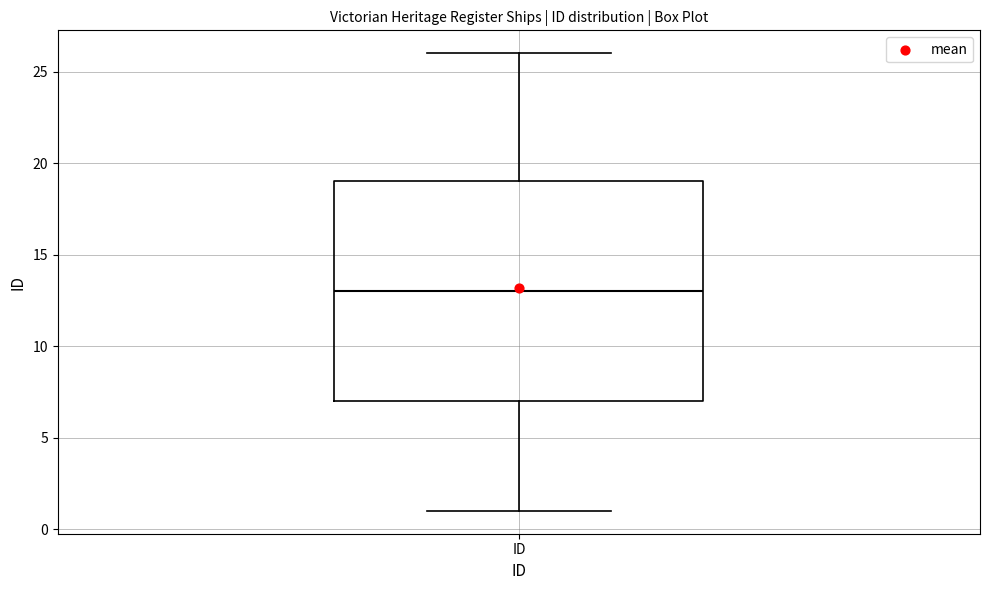

Transcribe this box plot: give where the median line is, the range the box spans, and where the two whiskers end, as read against the y-axis. The values are not printed on the chart, so give them approximately, as read against the axis.

median 13, box 7 to 19, whiskers 1 to 26